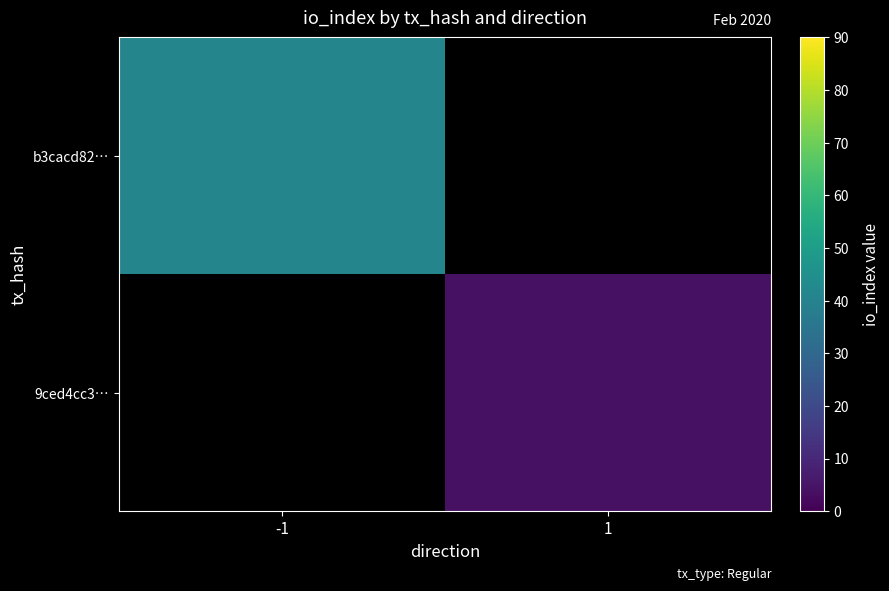

At 1, list the series in order from smallest to largest.

b3cacd82…, 9ced4cc3…